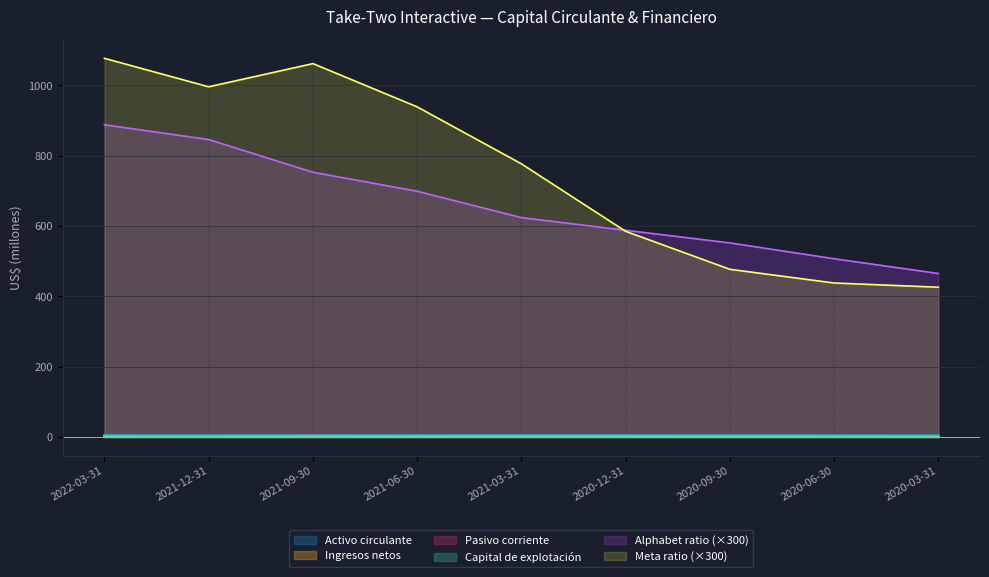

In Pasivo corriente, how many points are higher than both neighbors (excluding endpoints)?

2